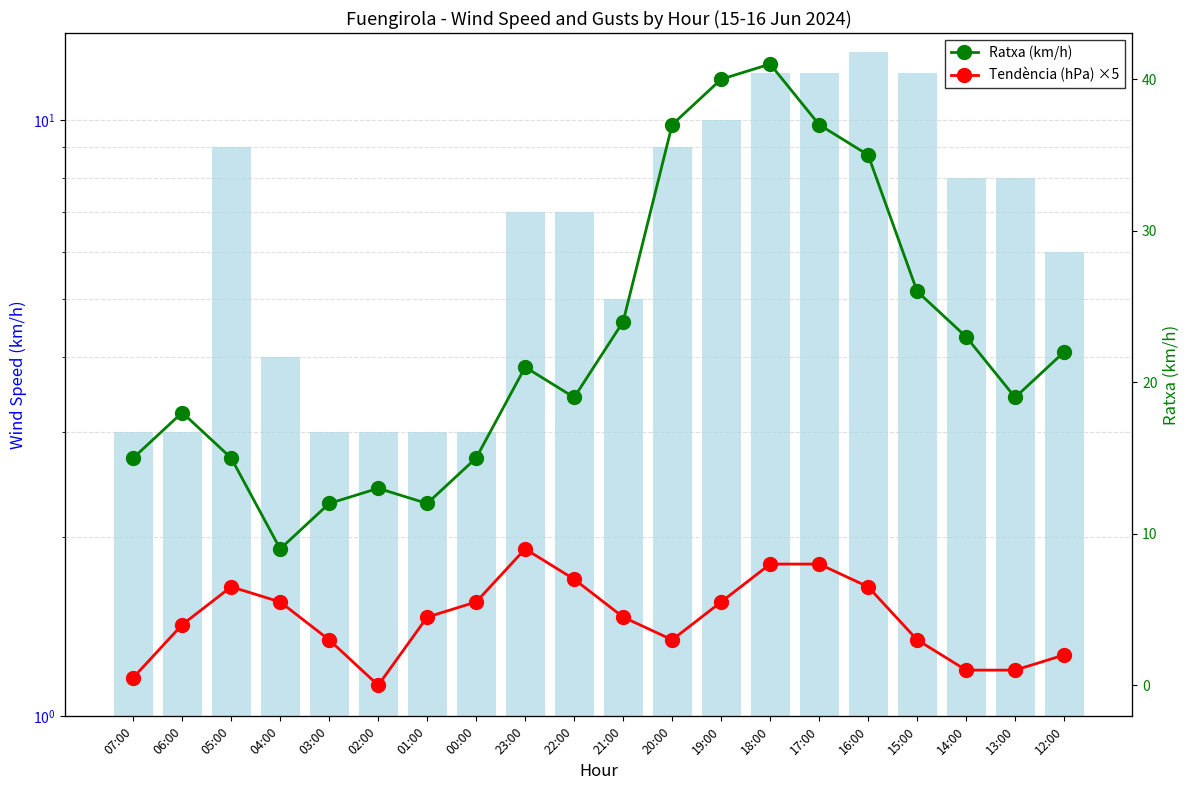

Reading left to right, list all the values displayed in this chart.

Velocitat del vent (km/h): 07:00=3.0	06:00=3.0	05:00=9.0	04:00=4.0	03:00=3.0	02:00=3.0	01:00=3.0	00:00=3.0	23:00=7.0	22:00=7.0	21:00=5.0	20:00=9.0	19:00=10.0	18:00=12.0	17:00=12.0	16:00=13.0	15:00=12.0	14:00=8.0	13:00=8.0	12:00=6.0
Ratxa (km/h): 07:00=15.0	06:00=18.0	05:00=15.0	04:00=9.0	03:00=12.0	02:00=13.0	01:00=12.0	00:00=15.0	23:00=21.0	22:00=19.0	21:00=24.0	20:00=37.0	19:00=40.0	18:00=41.0	17:00=37.0	16:00=35.0	15:00=26.0	14:00=23.0	13:00=19.0	12:00=22.0
Tendència (hPa) ×5: 07:00=0.5	06:00=4.0	05:00=6.5	04:00=5.5	03:00=3.0	02:00=0.0	01:00=4.5	00:00=5.5	23:00=9.0	22:00=7.0	21:00=4.5	20:00=3.0	19:00=5.5	18:00=8.0	17:00=8.0	16:00=6.5	15:00=3.0	14:00=1.0	13:00=1.0	12:00=2.0